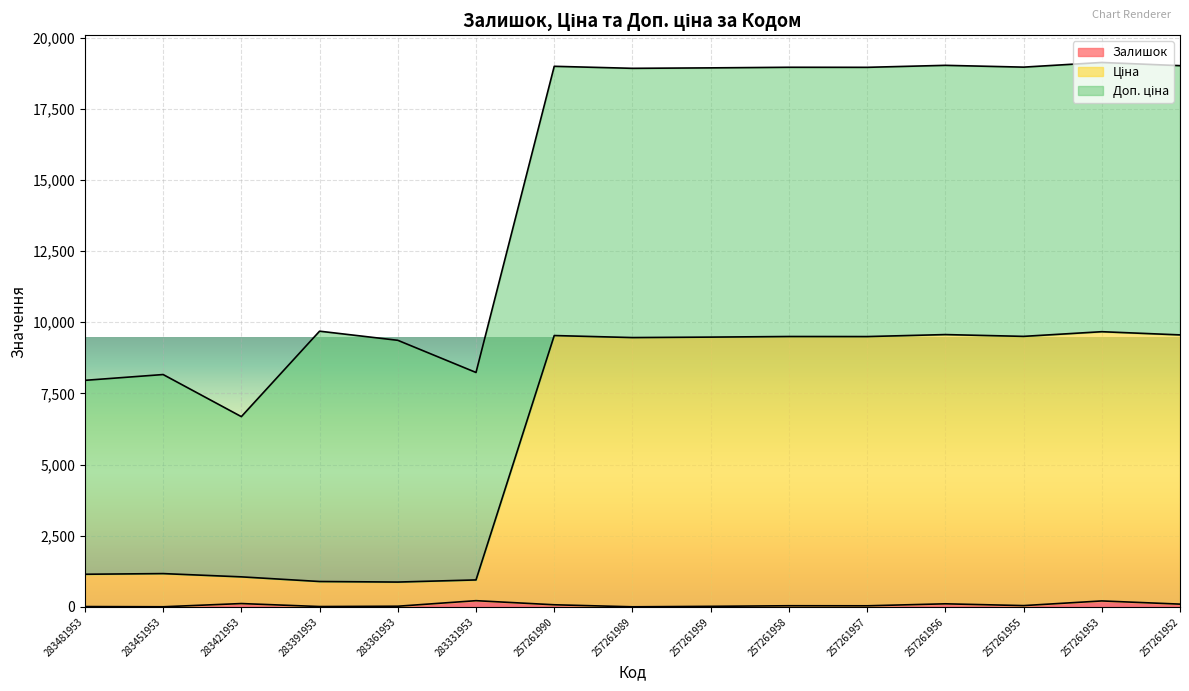

Count the number of categories in the chart.

15